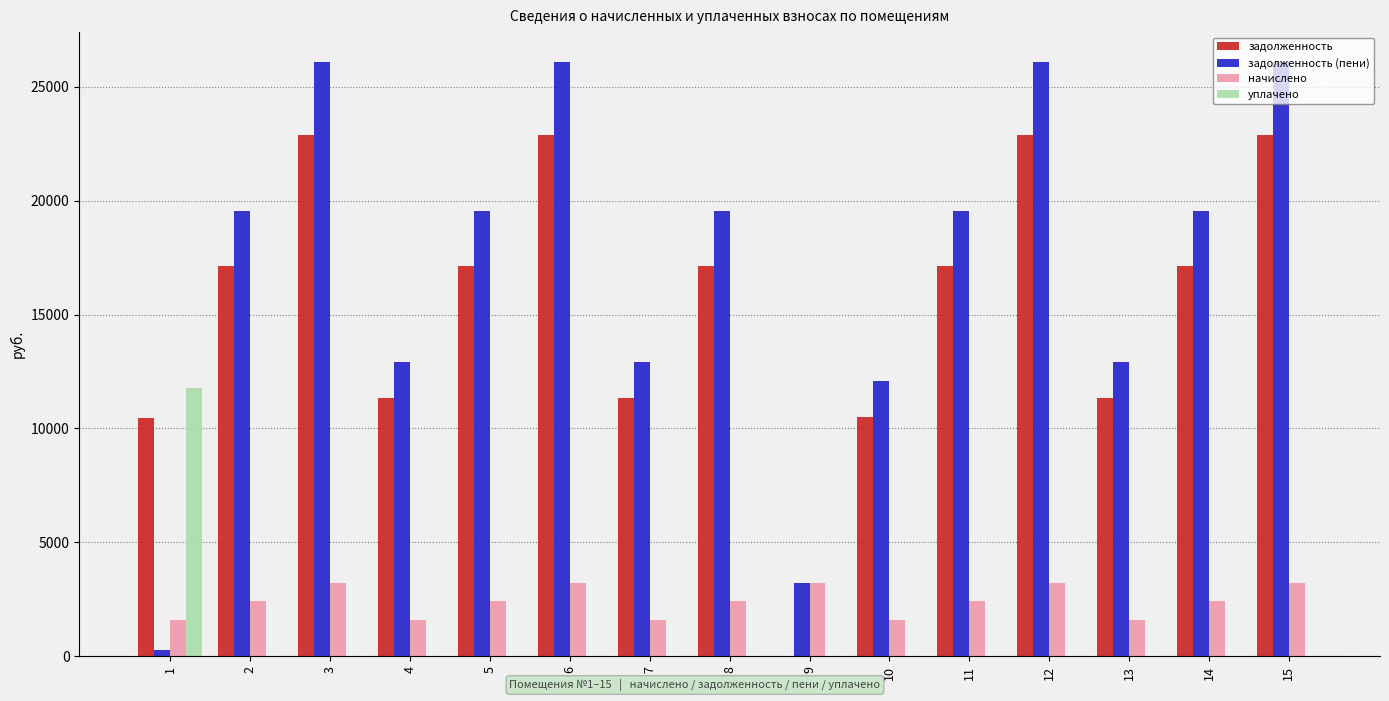

Which series has the widest spread of values?

задолженность (пени)